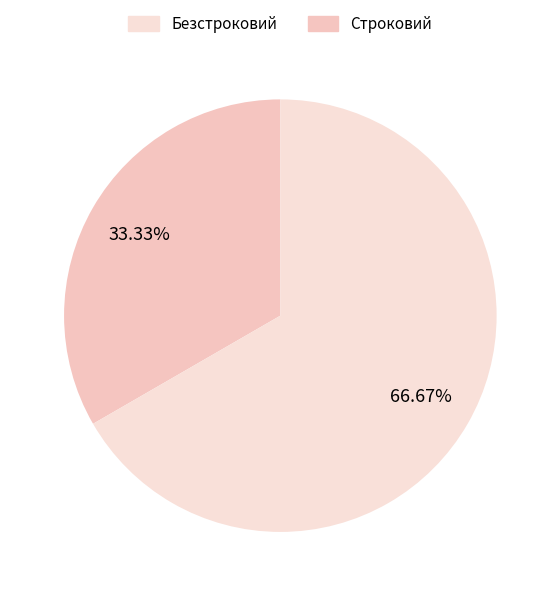

Rank the categories by value from lowest to highest.

Строковий, Безстроковий